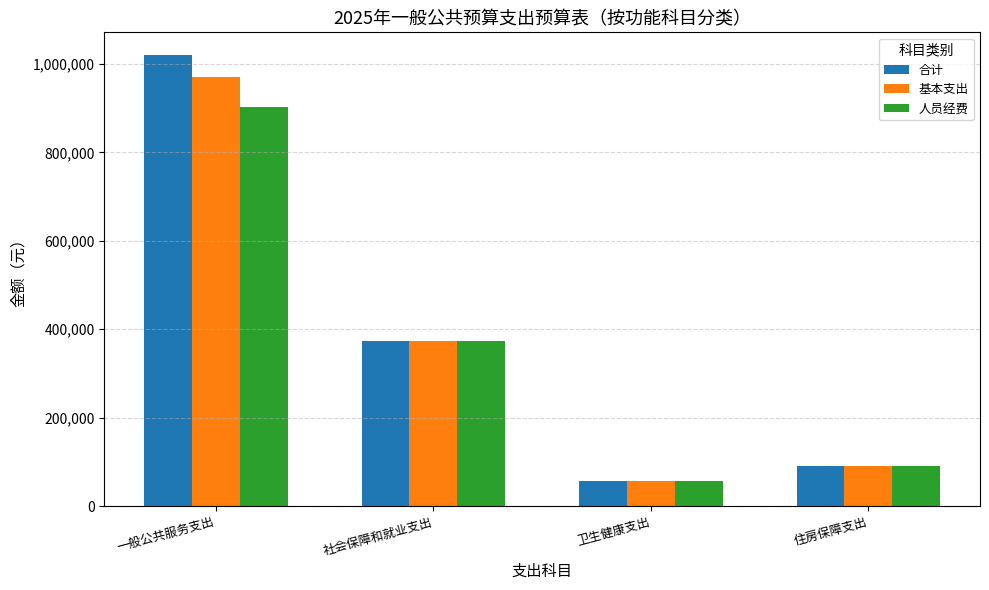

What position from the left is 社会保障和就业支出?

2